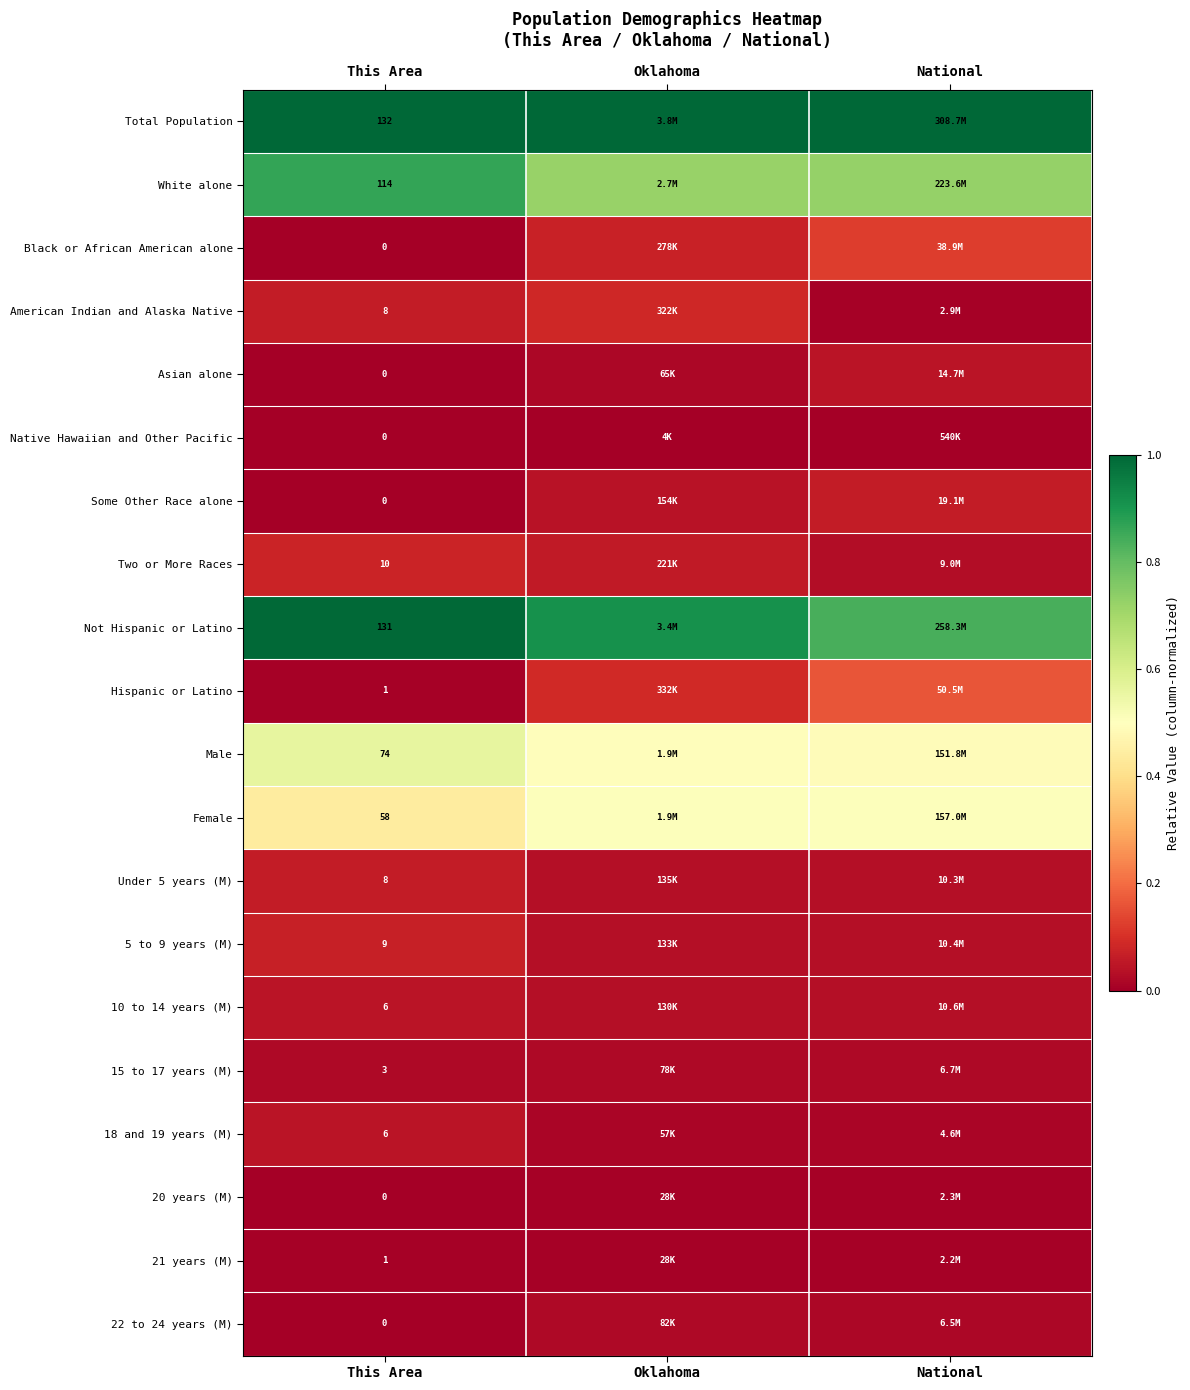

At how many categories does at least one series exceed 0?

3